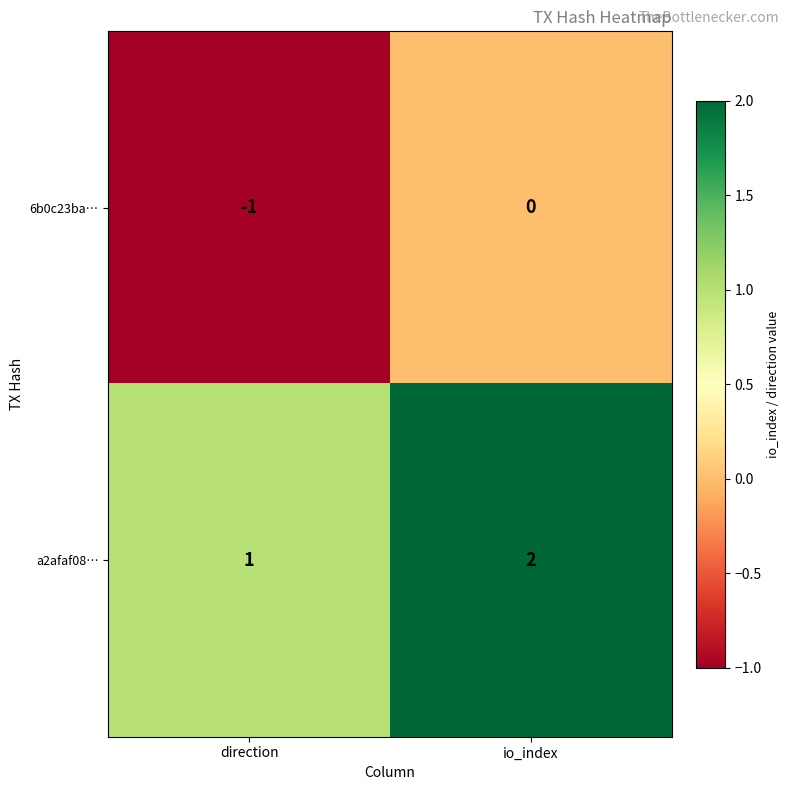

Count the number of data series in this chart.

2